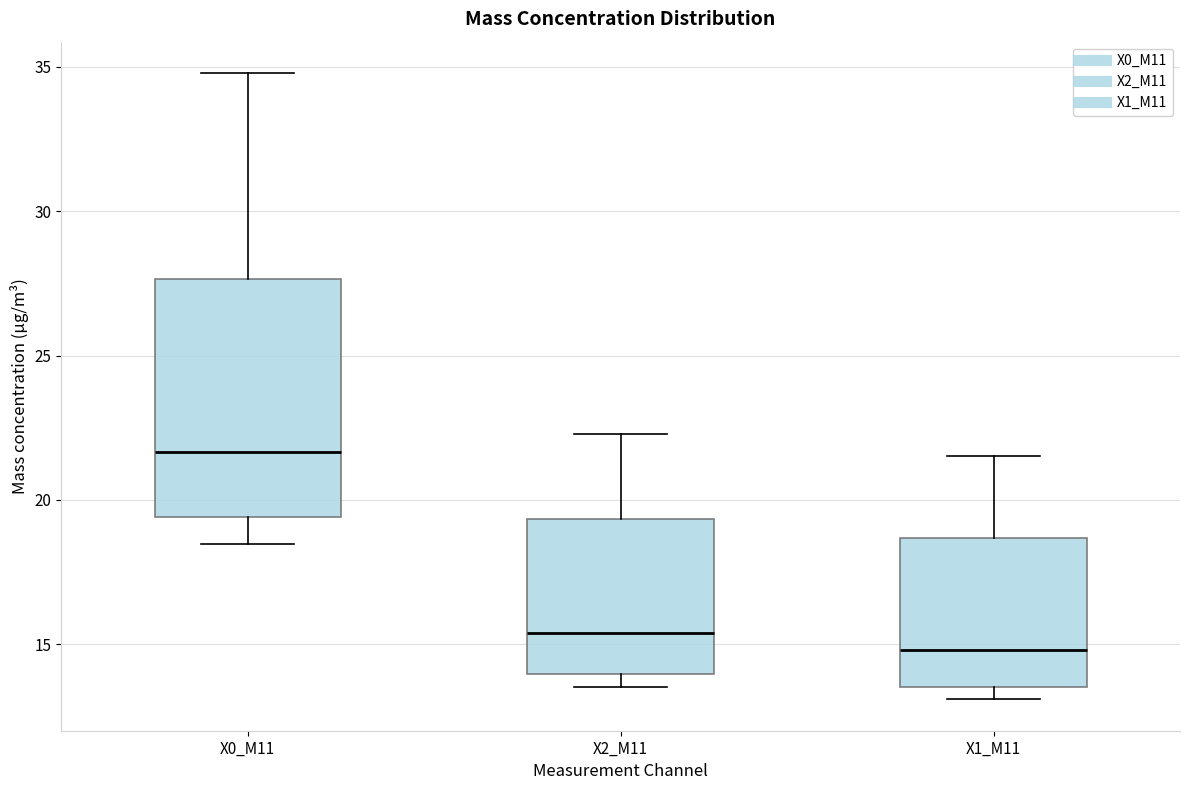

Reading left to right, transcribe this box plot: for each box, give where its median line is, the range the box spans, and where its two whiskers end, as read against the y-axis. The values are not printed on the chart, so give them approximately, as read against the axis.

X0_M11: median 21.5, box 19.5 to 27.5, whiskers 18.5 to 35.0
X2_M11: median 15.5, box 14.0 to 19.5, whiskers 13.5 to 22.5
X1_M11: median 15.0, box 13.5 to 18.5, whiskers 13.0 to 21.5